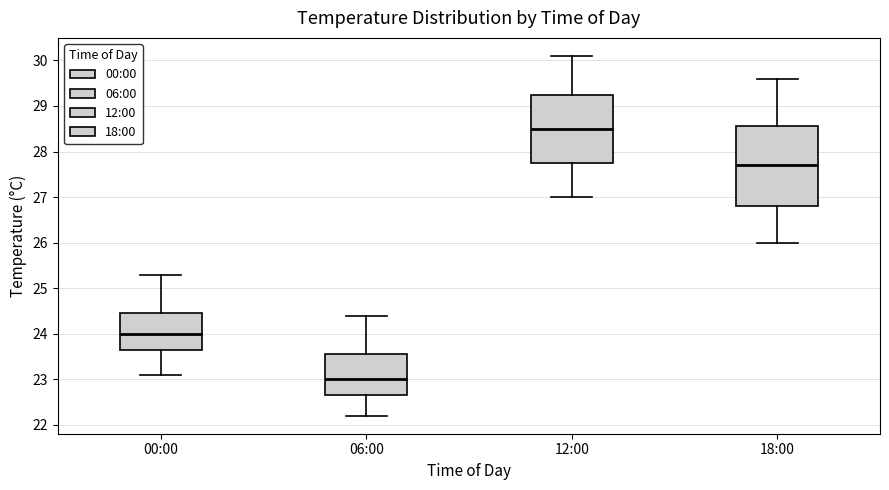

Where is the lower edge of the box for 06:00 on the y-axis? The values are not printed on the chart, so give them approximately, as read against the axis.

22.7